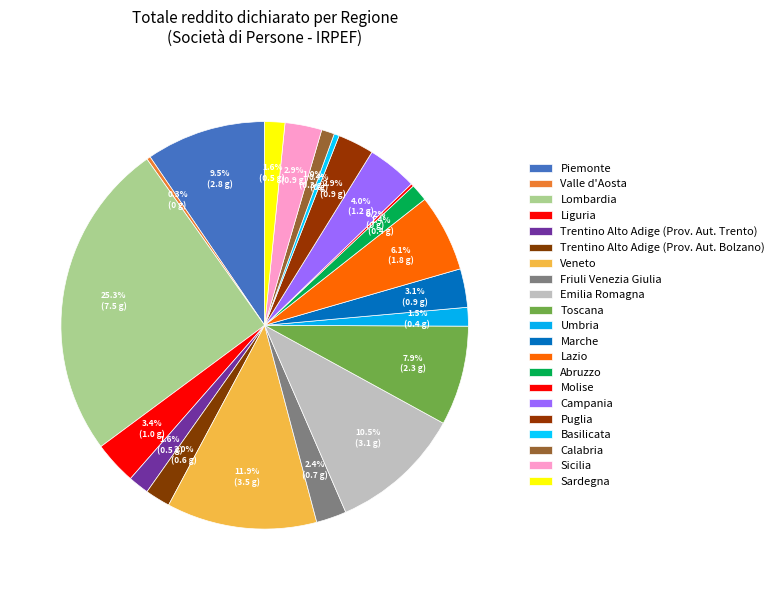

What is the ratio of the value at Sicilia to the value at Sardegna?

1.8